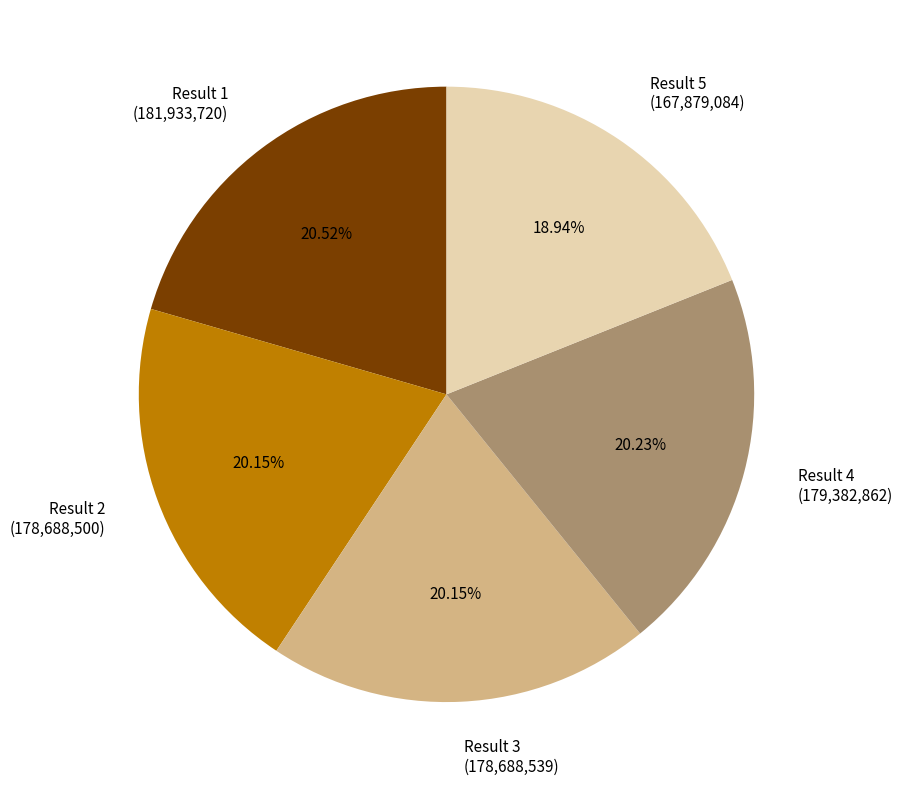

Count the number of slices in the pie.

5